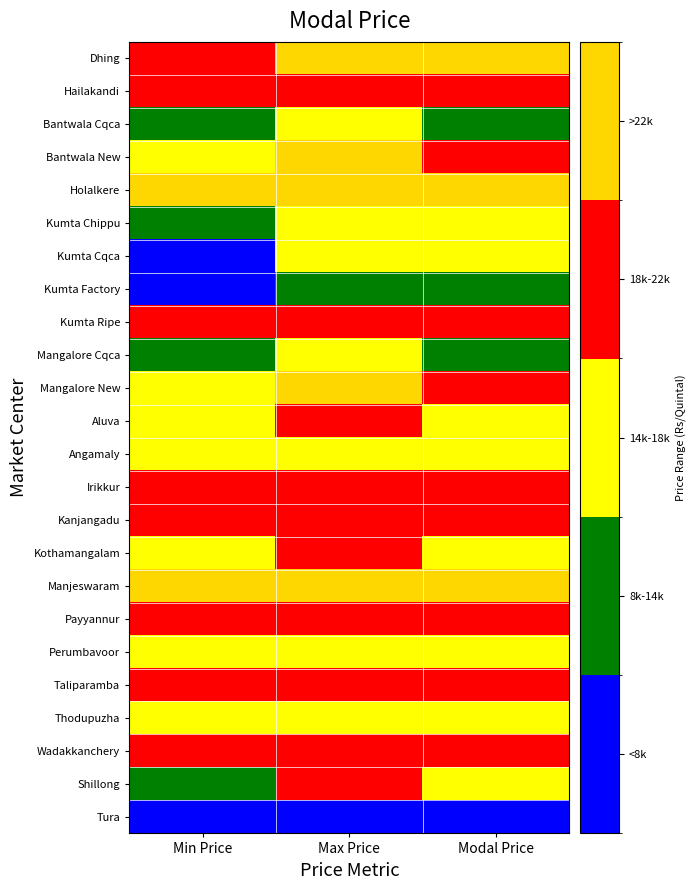

Which label corresponds to the largest value in the chart?

Max Price